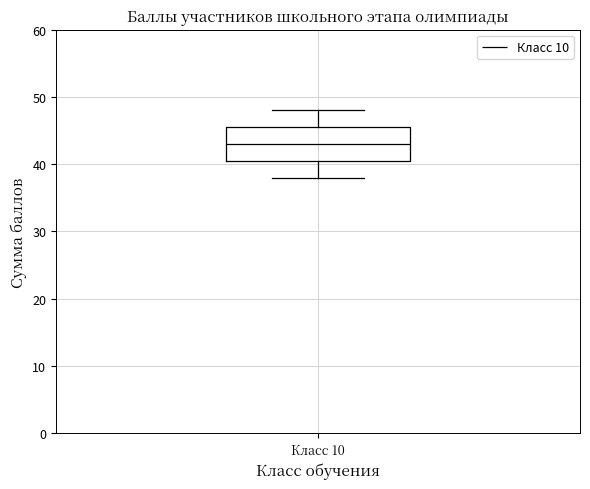

Transcribe this box plot: give where the median line is, the range the box spans, and where the two whiskers end, as read against the y-axis. The values are not printed on the chart, so give them approximately, as read against the axis.

median 43, box 41 to 46, whiskers 38 to 48